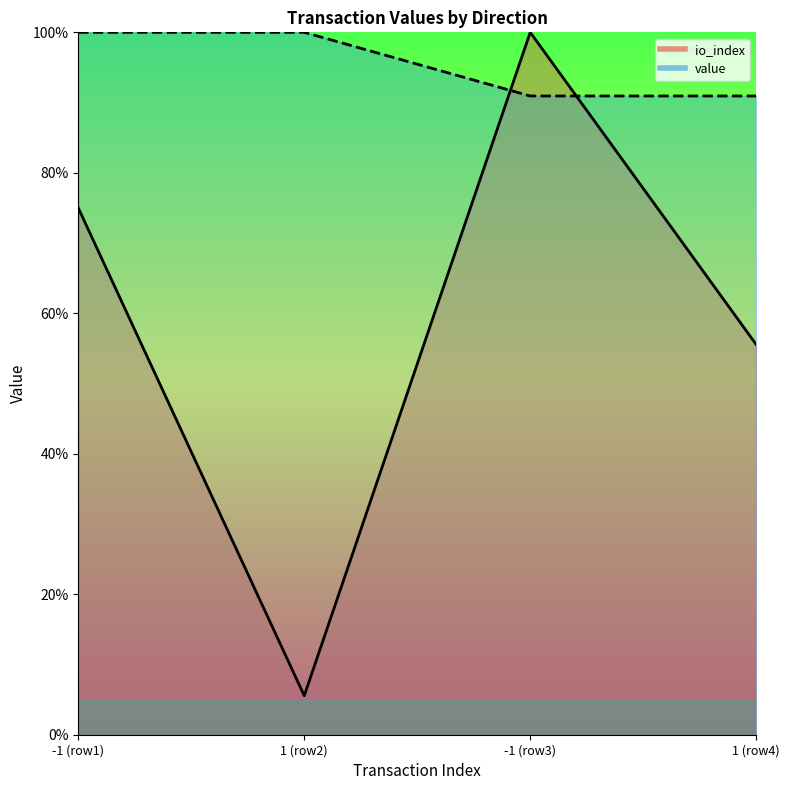

What is the total value across all series at 1 (row2)?

105.6